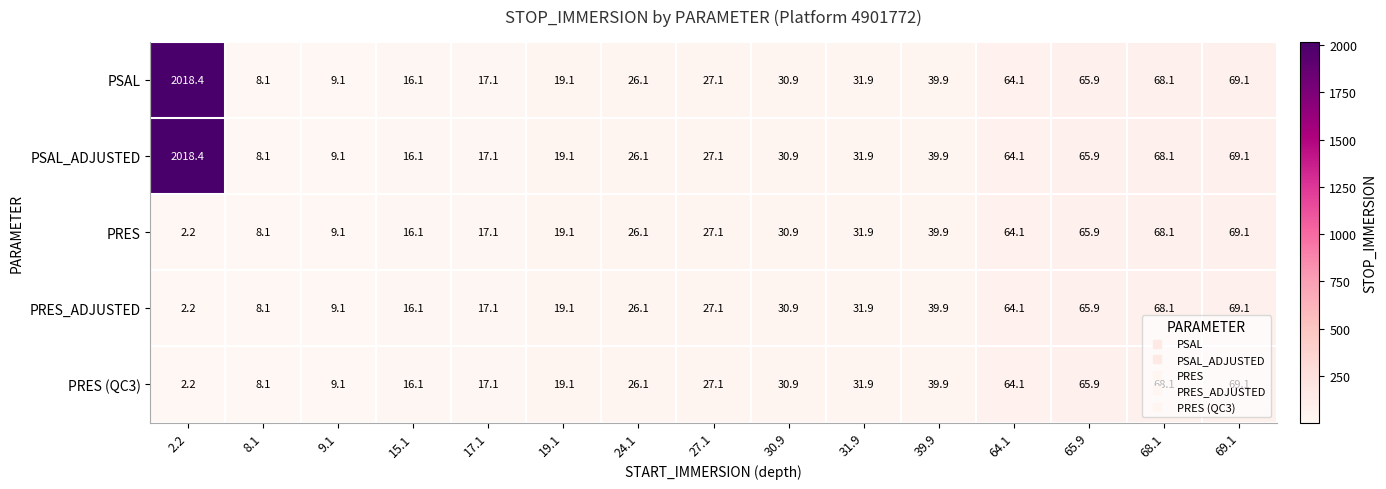

True or false: PRES_ADJUSTED has a value of 7.3 at 30.9.

False